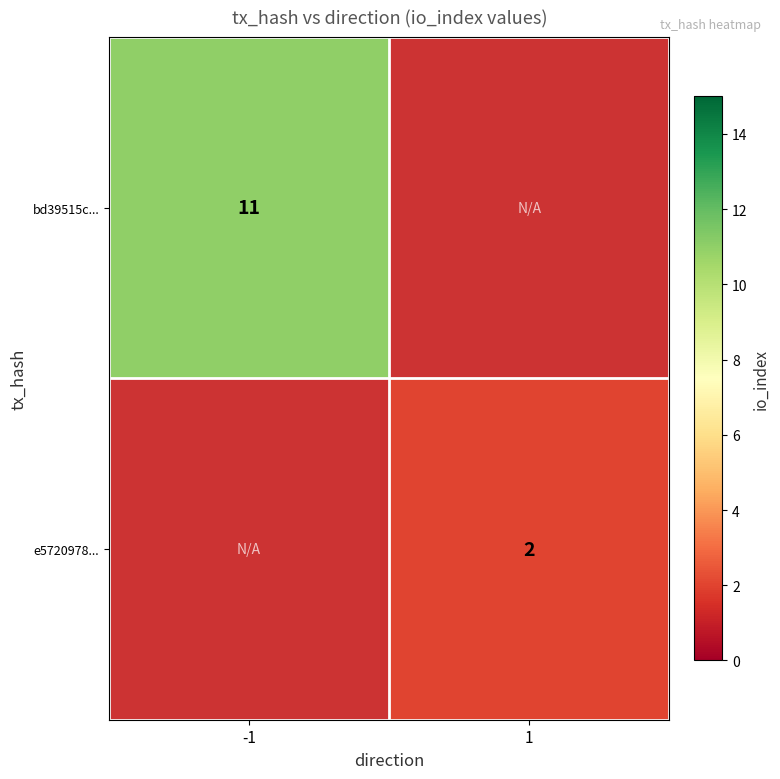

True or false: e5720978... has a value of 2 at 1.

True